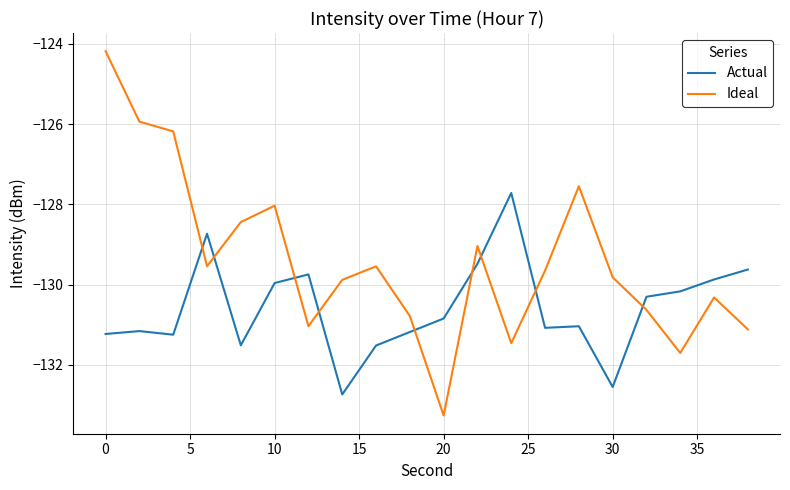

What is the lowest value of the Ideal series?

-133.3